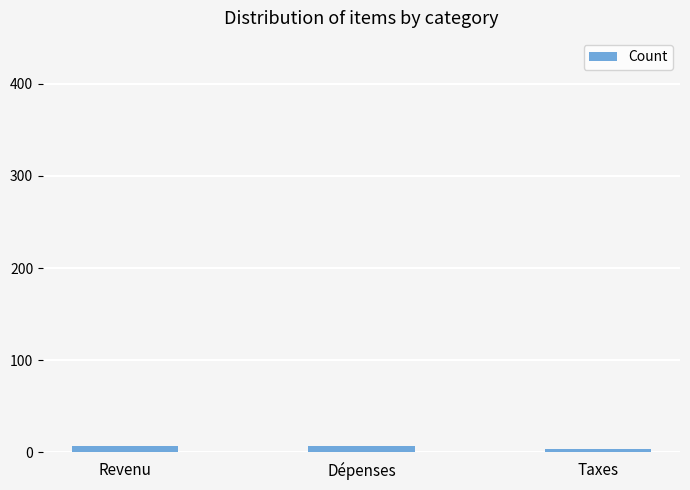

What is the label of the 2nd bar from the left?

Dépenses